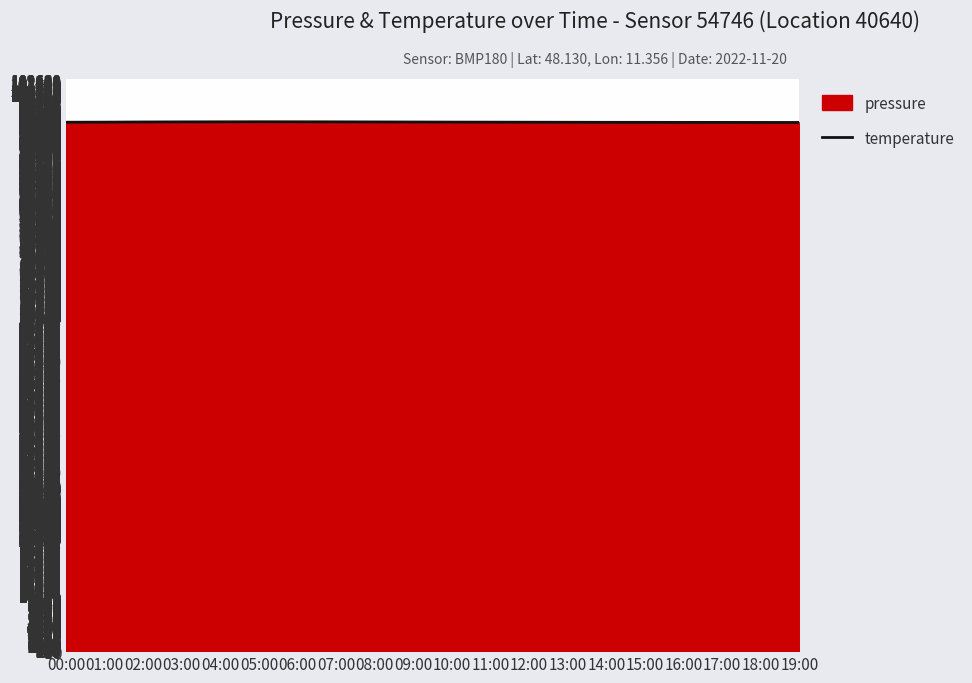

At which category does the data reach its first local peak?

05:00